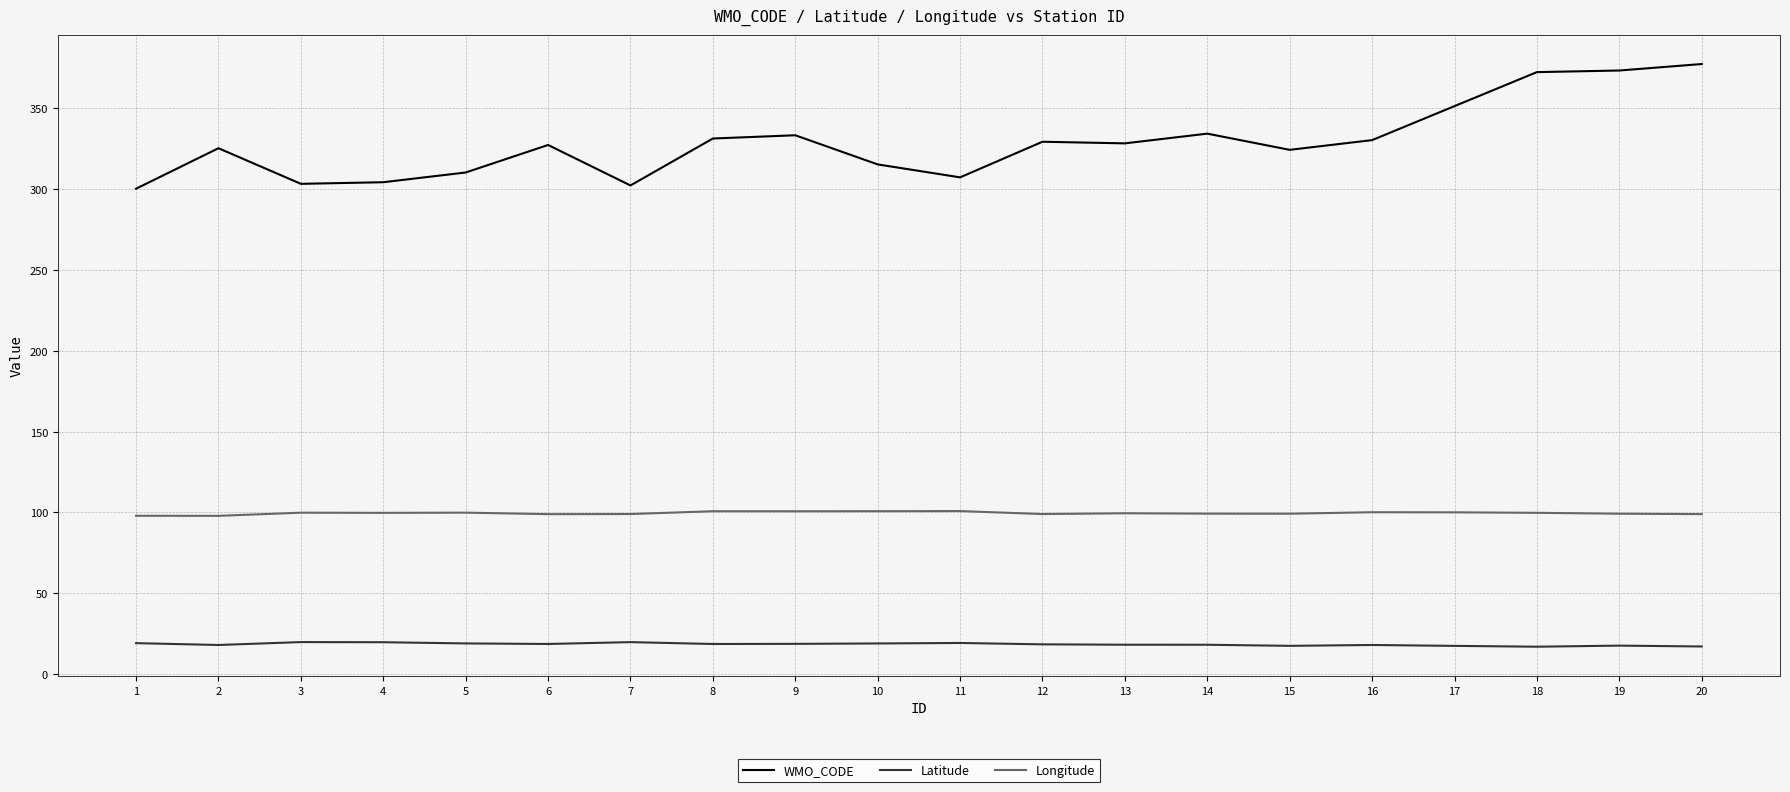

True or false: Longitude and WMO_CODE cross at least once.

False